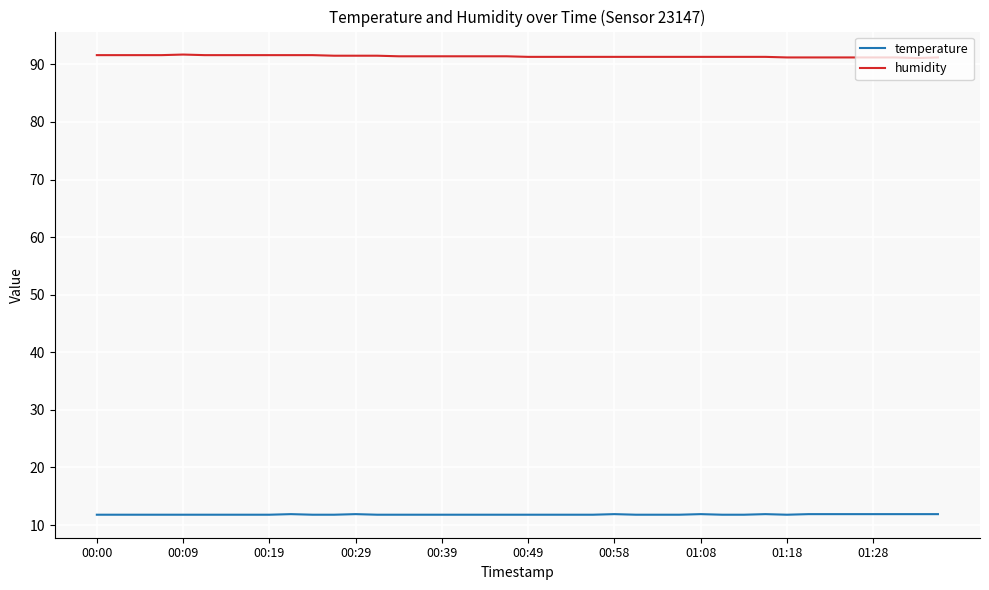

True or false: temperature and humidity intersect in this chart.

False